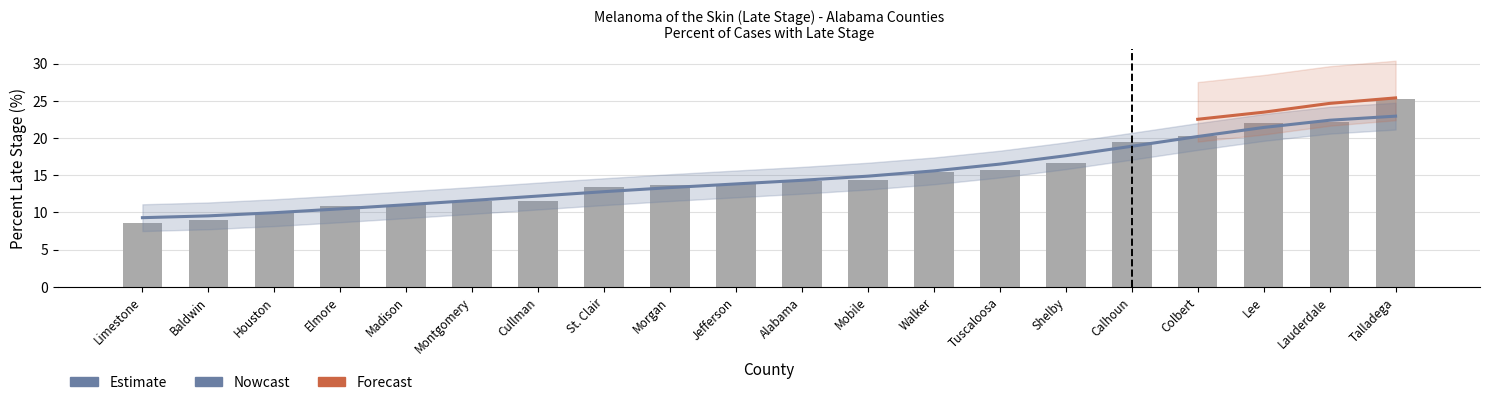

What is the label of the 4th bar from the left?

Elmore